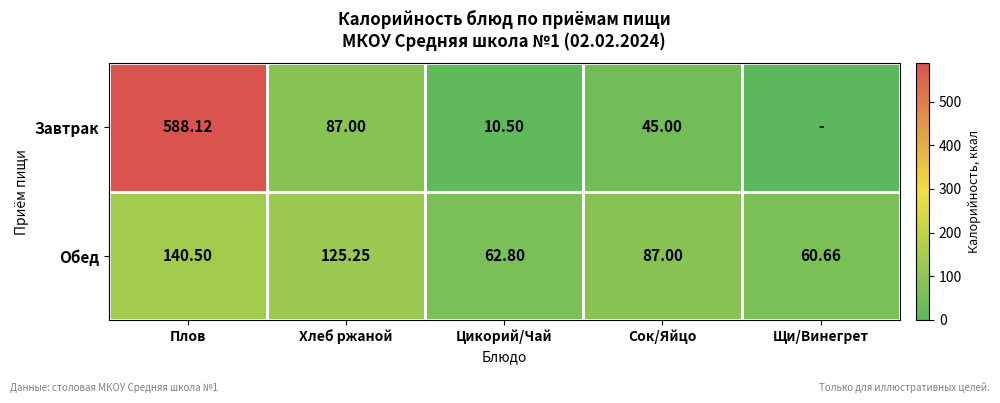

Is the value of Завтрак at Плов greater than the value of Обед at Щи/Винегрет?

Yes